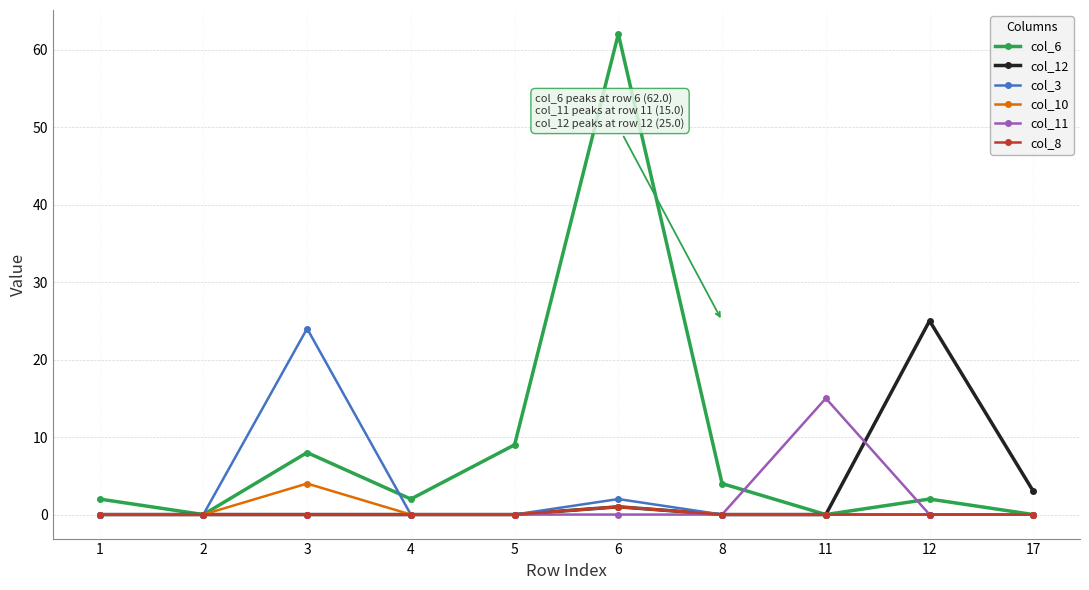

What are all the series names shown in the legend?

col_6, col_12, col_3, col_10, col_11, col_8